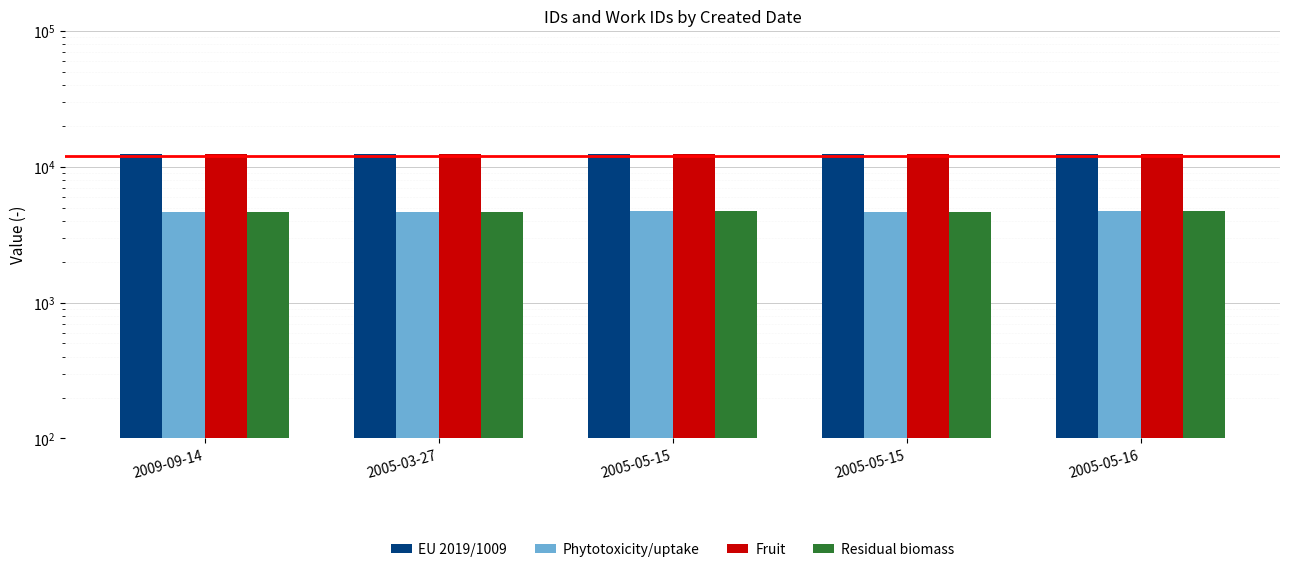

What is the difference between the highest and lowest values at 2005-05-15?

7634